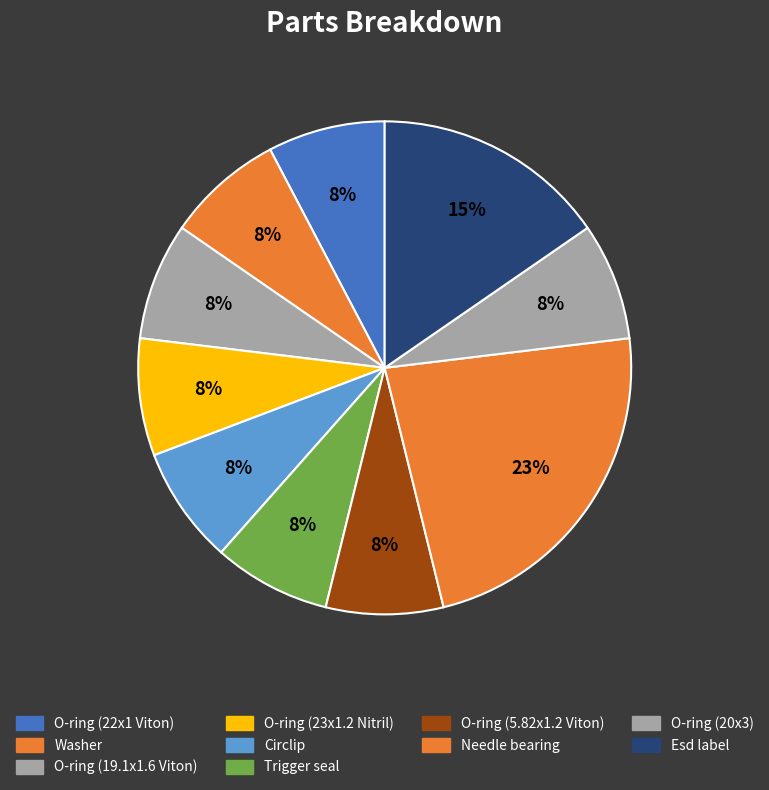

Does O-ring (22x1 Viton) represent more than half of the total?

No